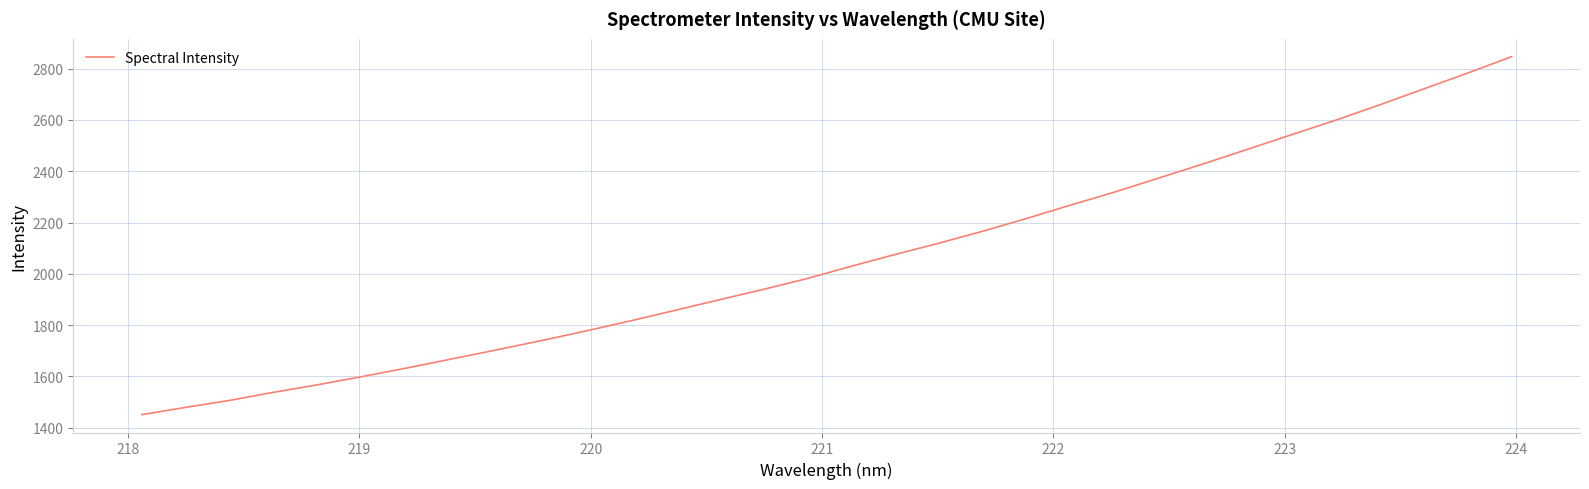

What is the maximum value shown in the chart?

2846.8